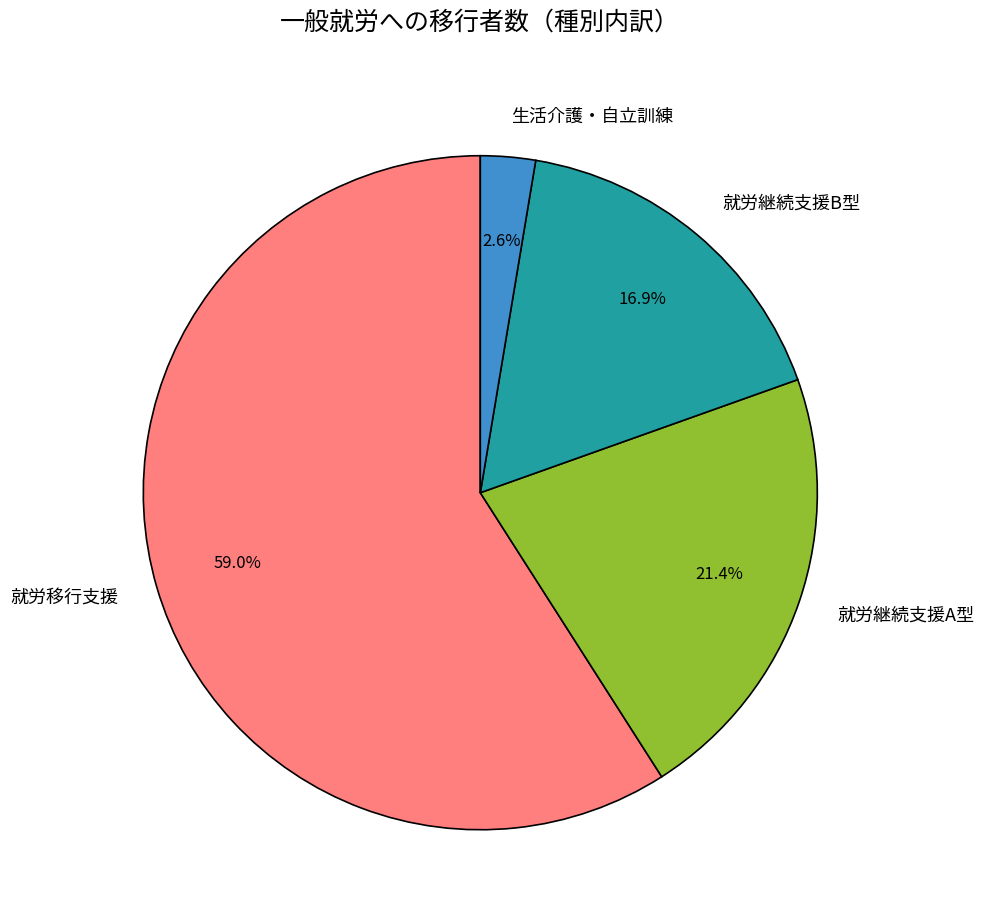

Between 就労継続支援B型 and 就労移行支援, which is larger?

就労移行支援